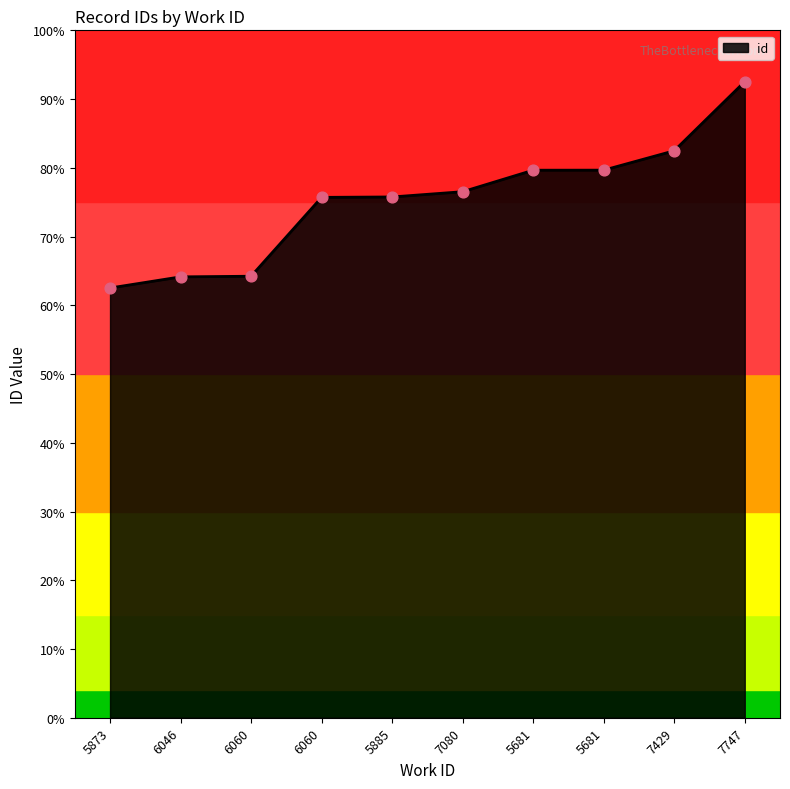

What is the change in value from 5873 to 5681?

+4284